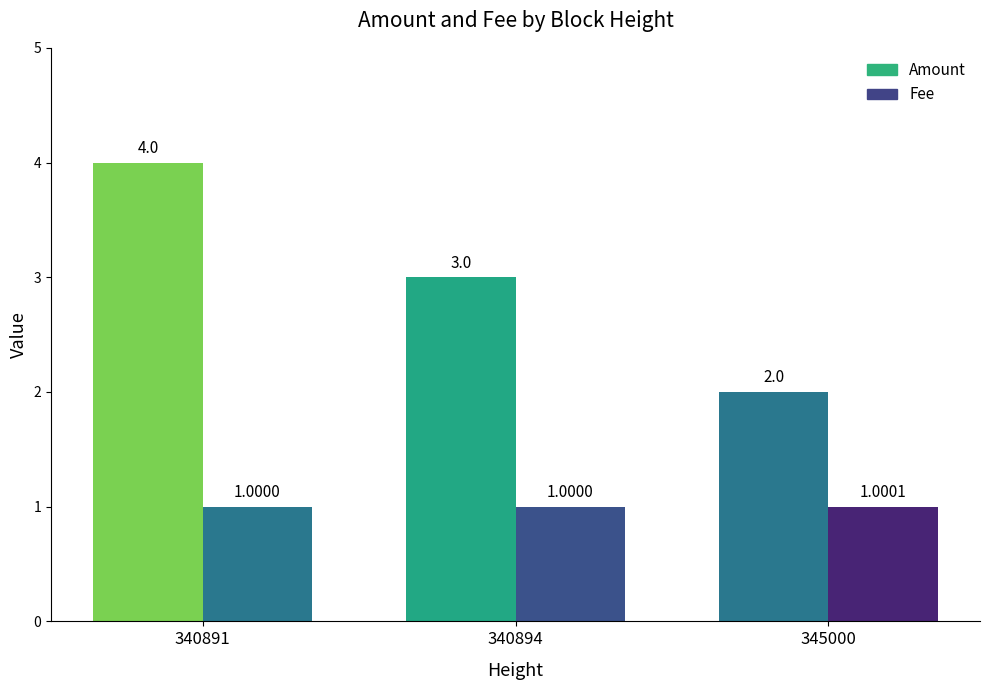

What is the value of the Fee bar at the 3rd from the left?

1.0